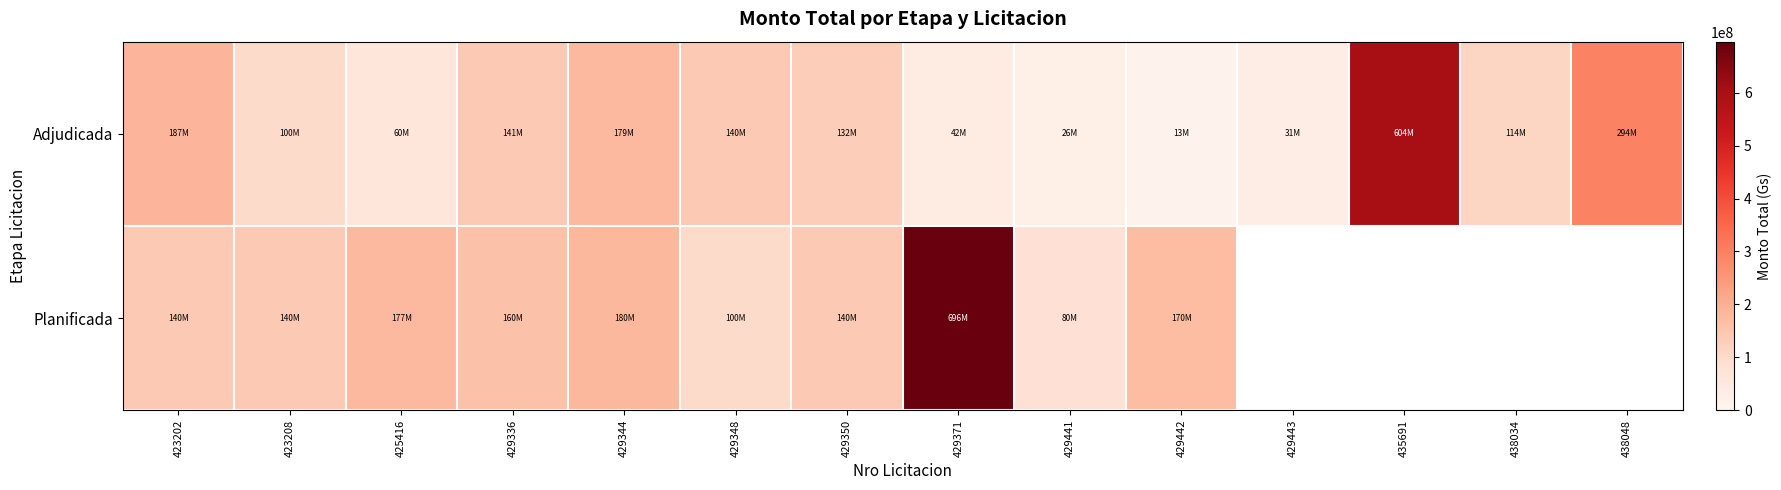

What is the average value of the Adjudicada series?

147380003.6